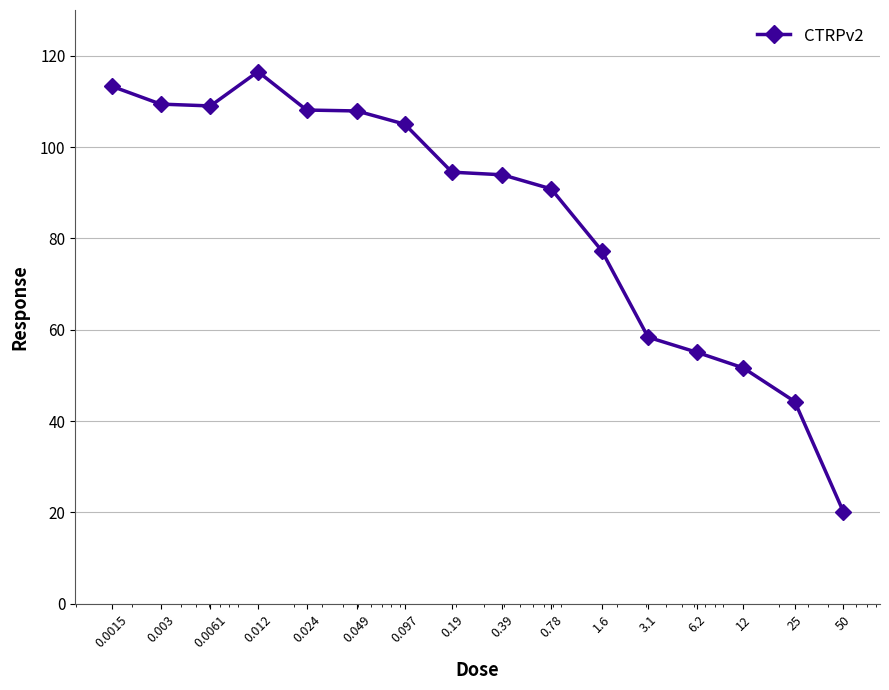

True or false: there are more than 2 points higher than both neighbors.

False